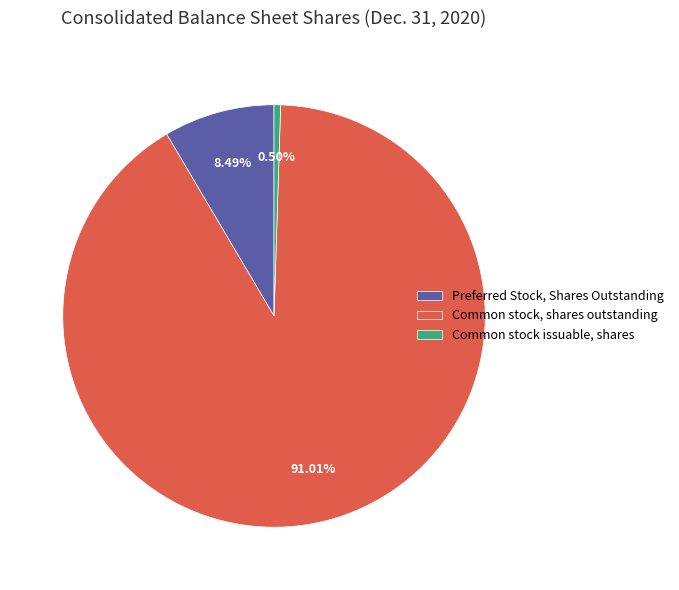

To the nearest percent, what is the difference between the largest and smallest slice percentages?

91%